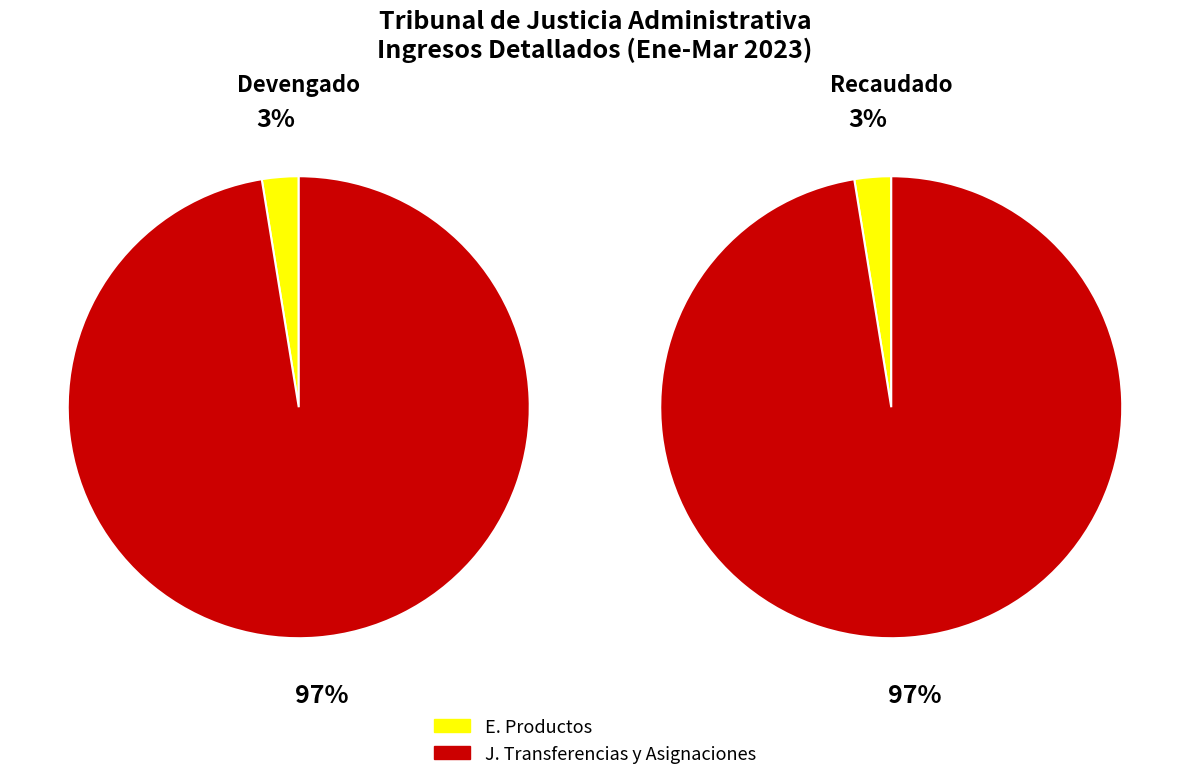

What percentage do J. Transferencias y Asignaciones and E. Productos together represent?

100.0%